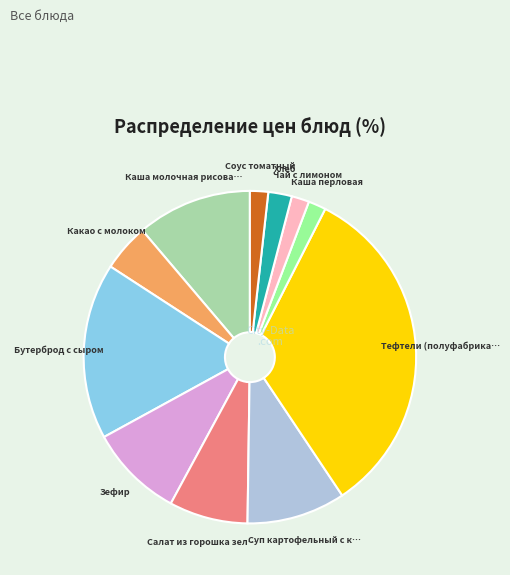

Is there a majority slice in this chart?

No